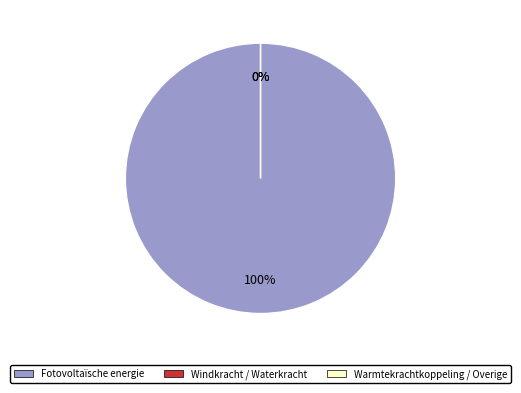

To the nearest percent, what is the average slice percentage?

33%